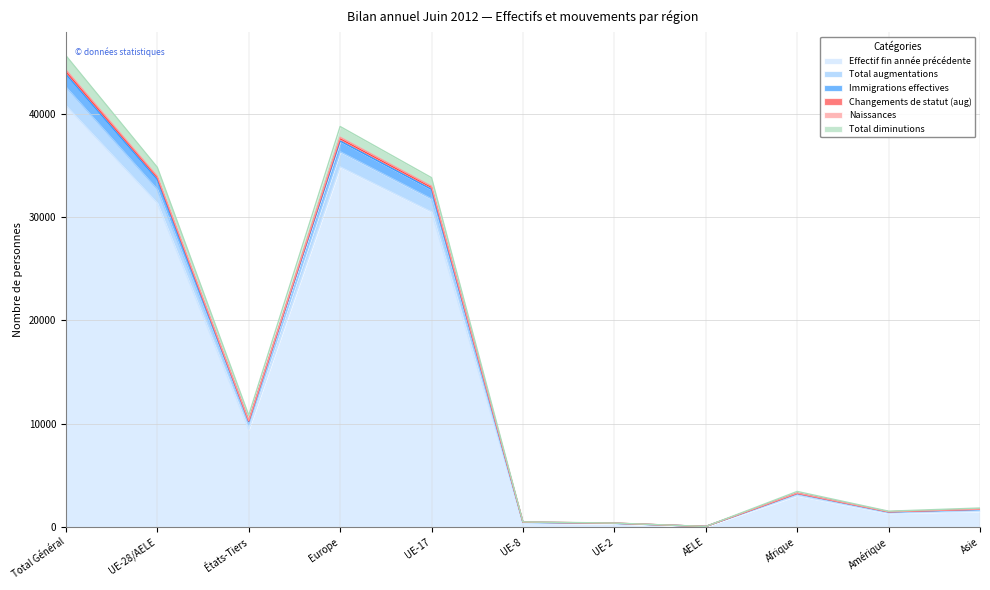

Where does the Naissances series first go above 3278?

Total Général